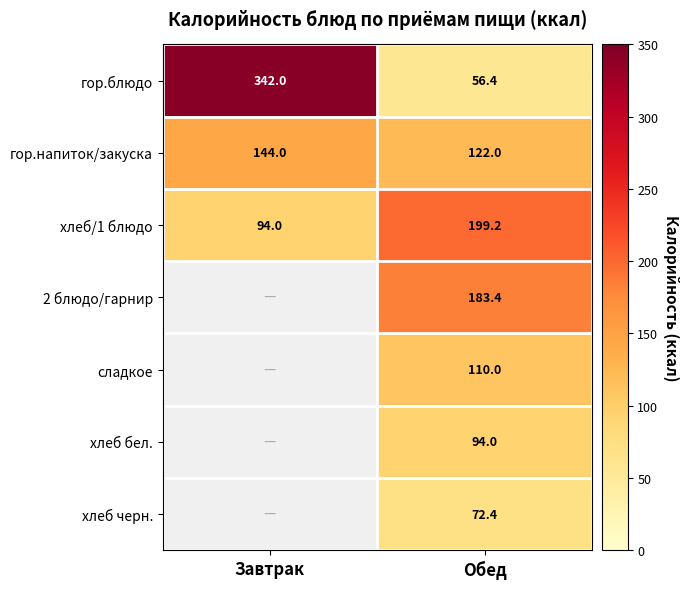

What is the average value of the хлеб/1 блюдо series?

146.6